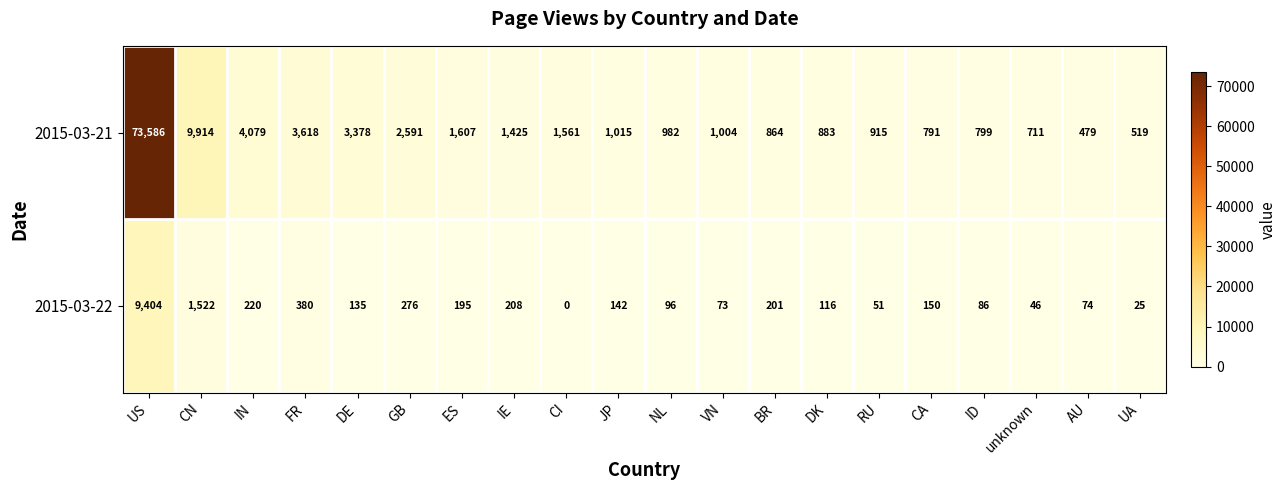

What is the difference between the 2015-03-21 values at BR and IE?

561